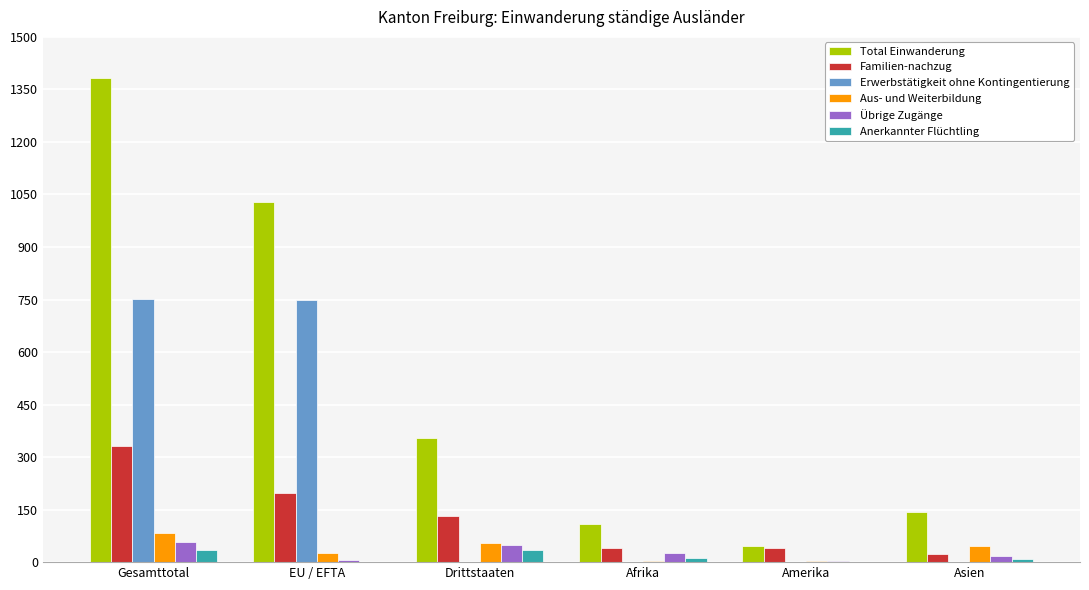

Is it true that Erwerbstätigkeit ohne Kontingentierung equals 0 at Amerika?

True